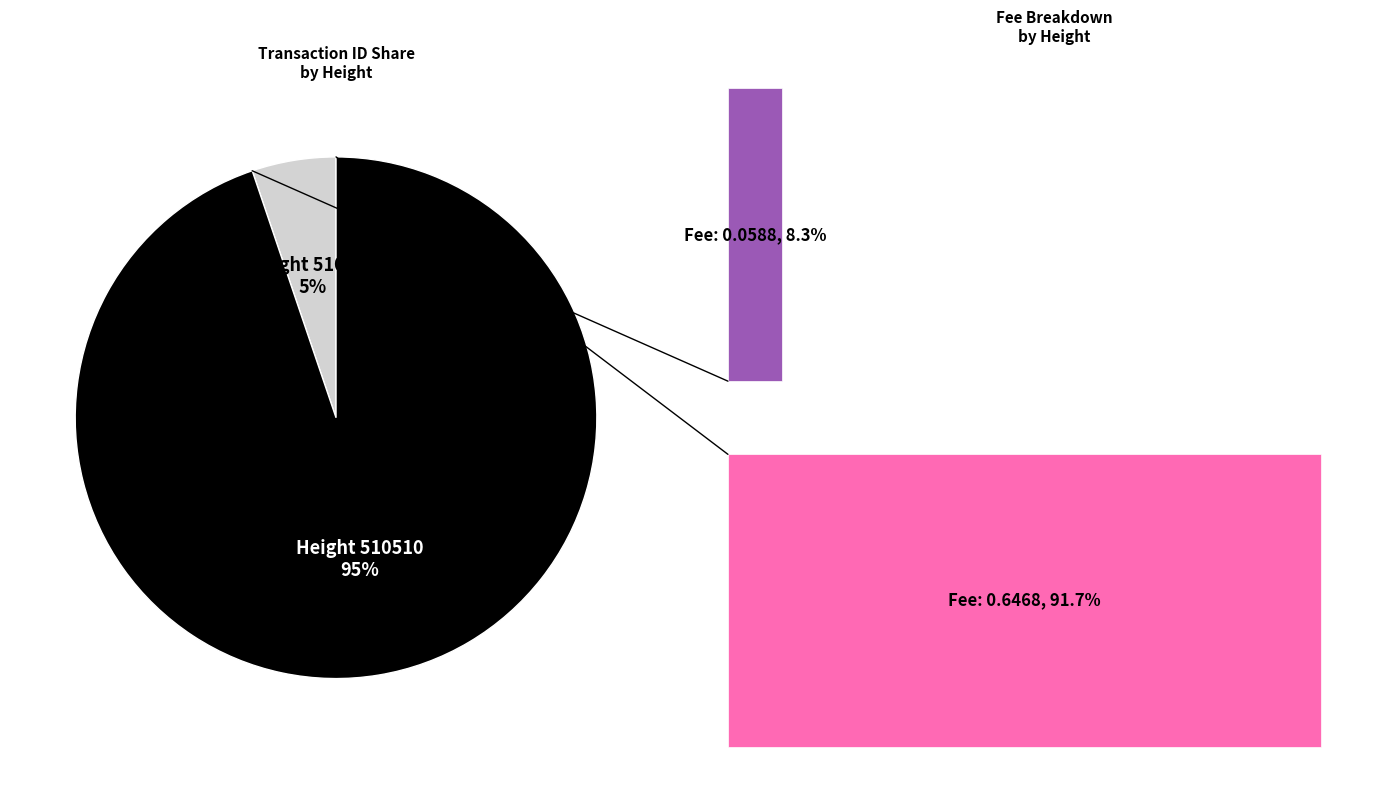

What percentage is the 510538 slice, to the nearest percent?

5%